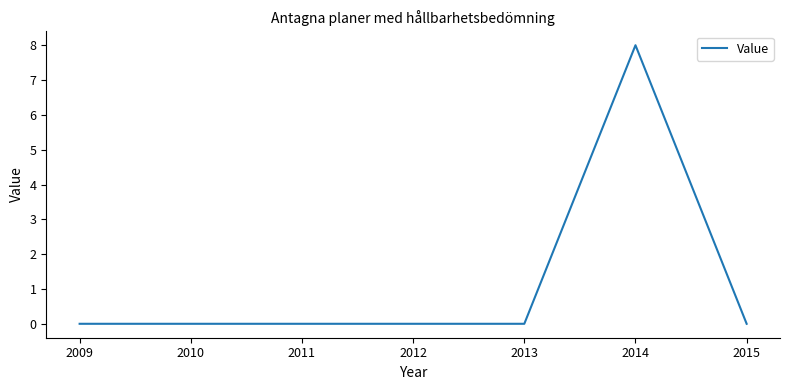

Which category has the highest value across all series?

2014